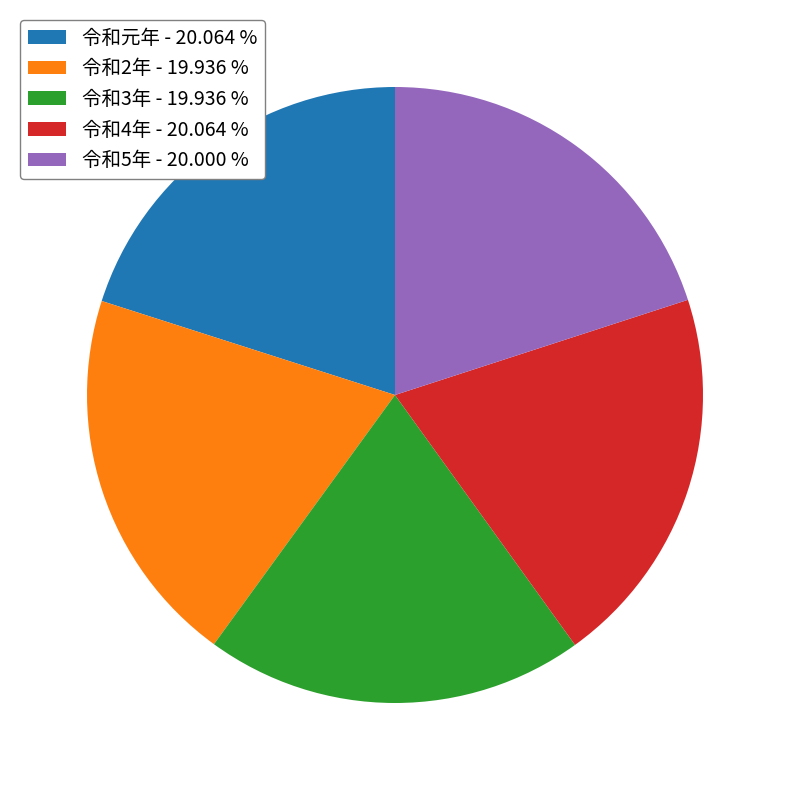

Do 令和2年 and 令和5年 together represent more than half of the pie?

No